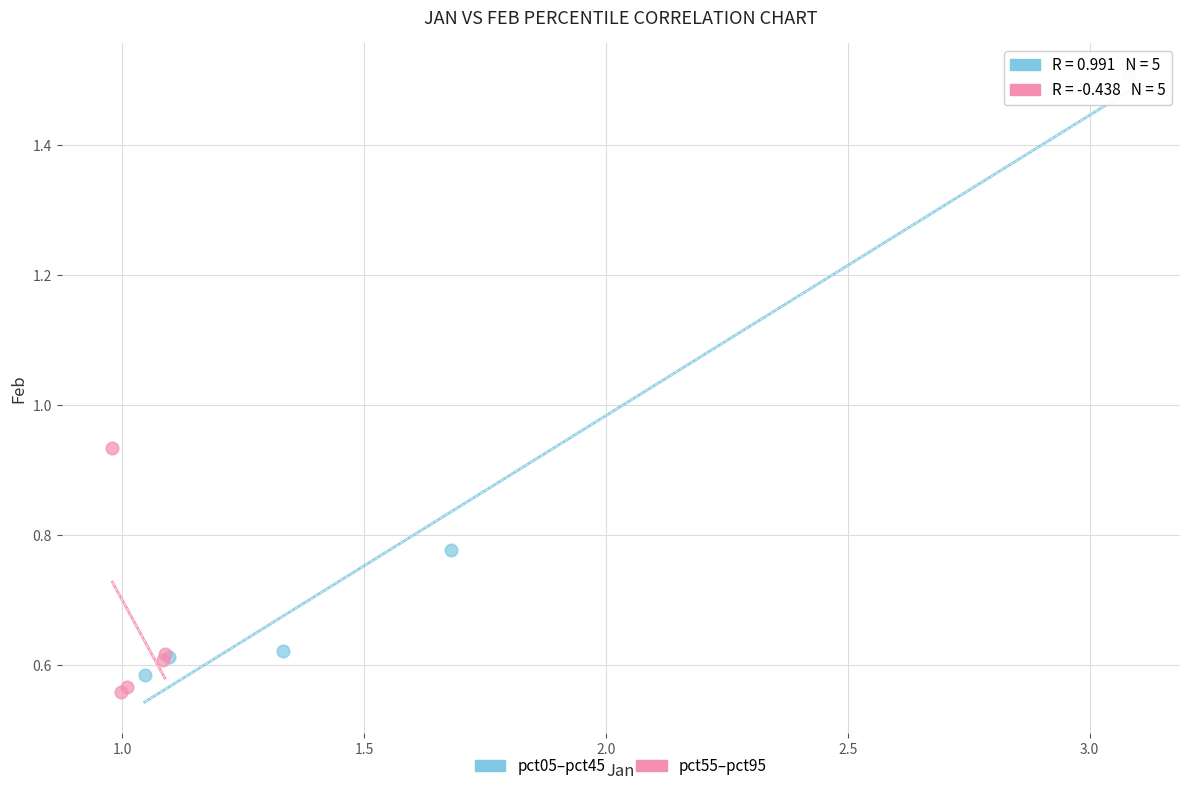

Which series contains the highest Y value?

pct05–pct45